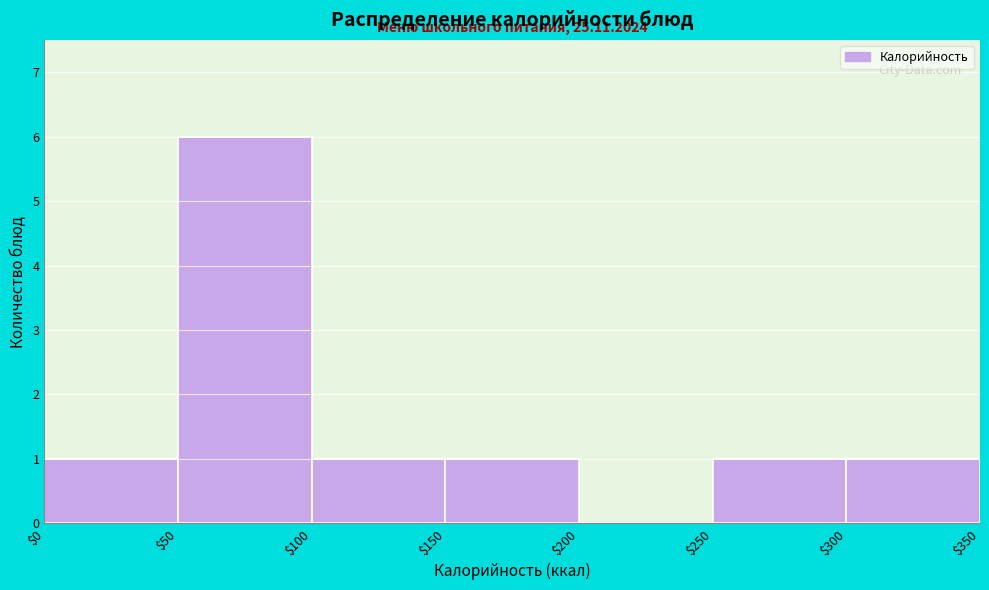

Which range on the x-axis has the tallest bar?

$50 to $100